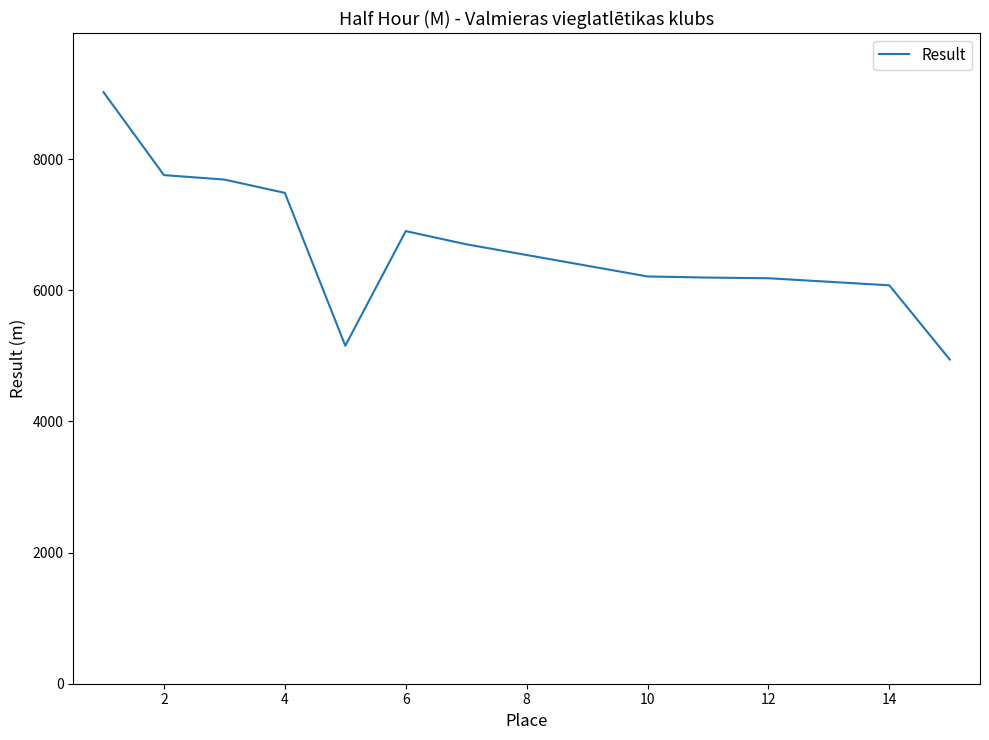

What is the difference between the maximum and minimum values?

4078